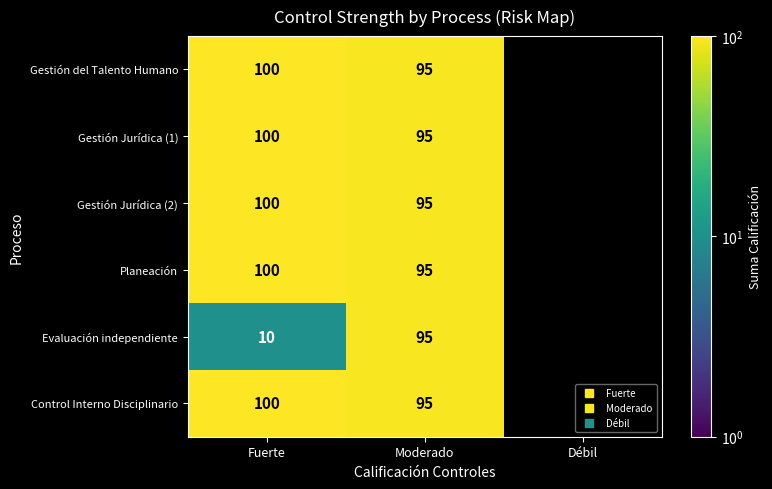

Is the value of Gestión Jurídica (2) at Débil greater than the value of Evaluación independiente at Fuerte?

No